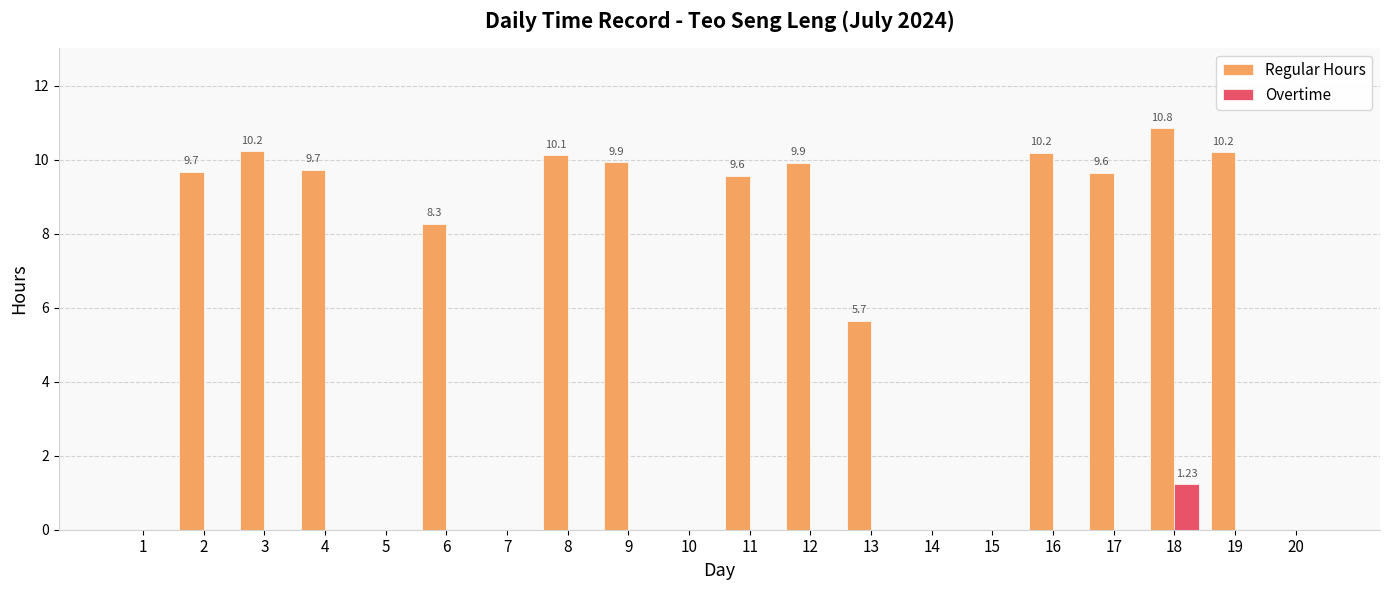

How many distinct data groups are displayed?

2